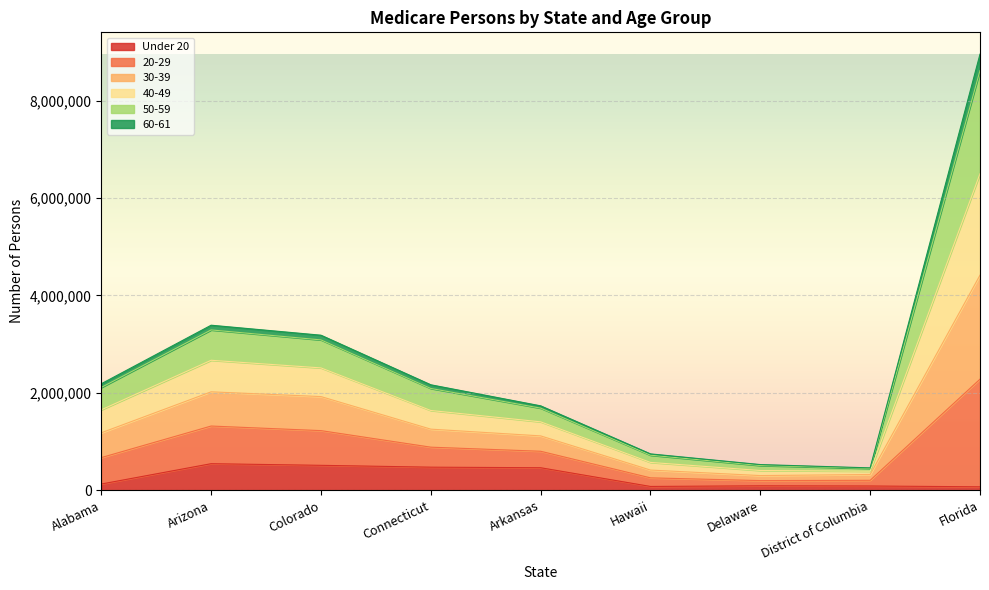

True or false: Under 20 has a value of 459999 at Arkansas.

True